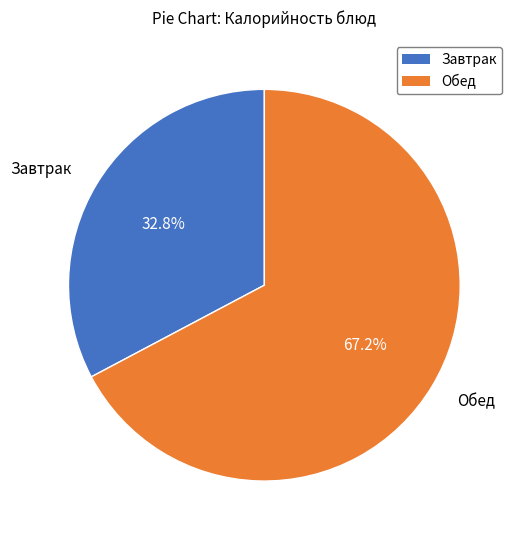

Does any single category account for the majority?

Yes